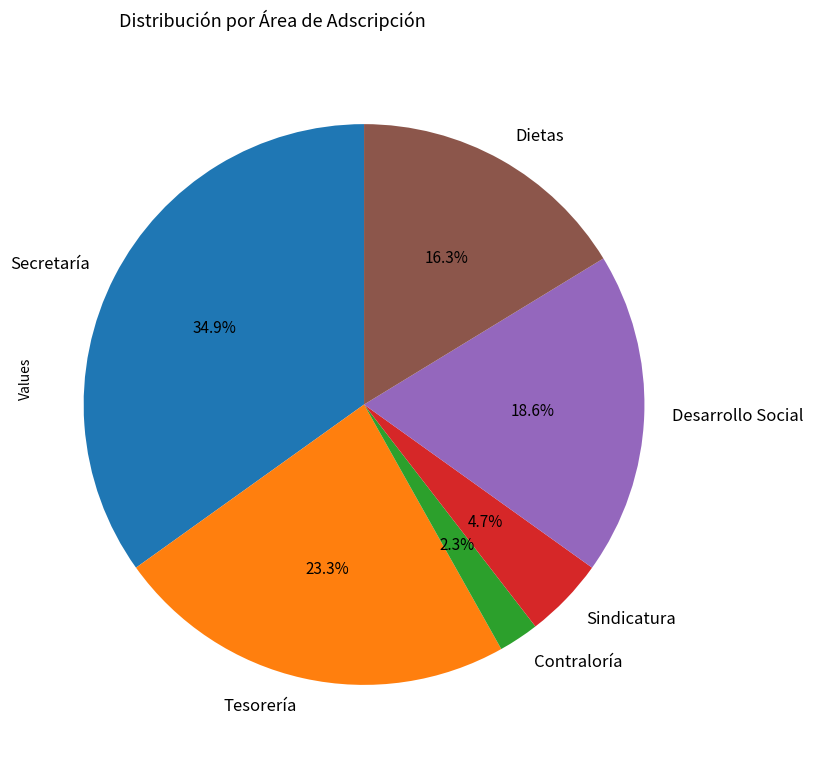

What is the total percentage of Desarrollo Social and Tesorería?

41.9%